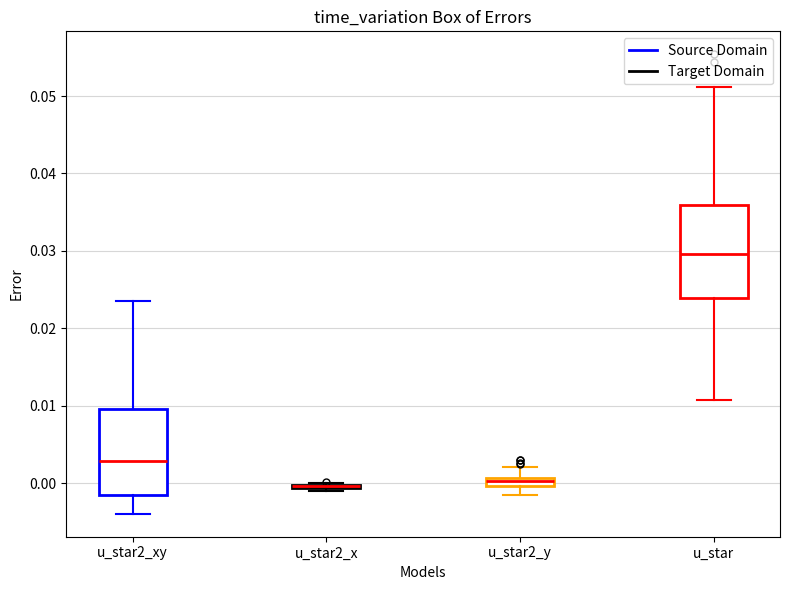

Where does the median line of the box for u_star sit on the y-axis? The values are not printed on the chart, so give them approximately, as read against the axis.

0.030